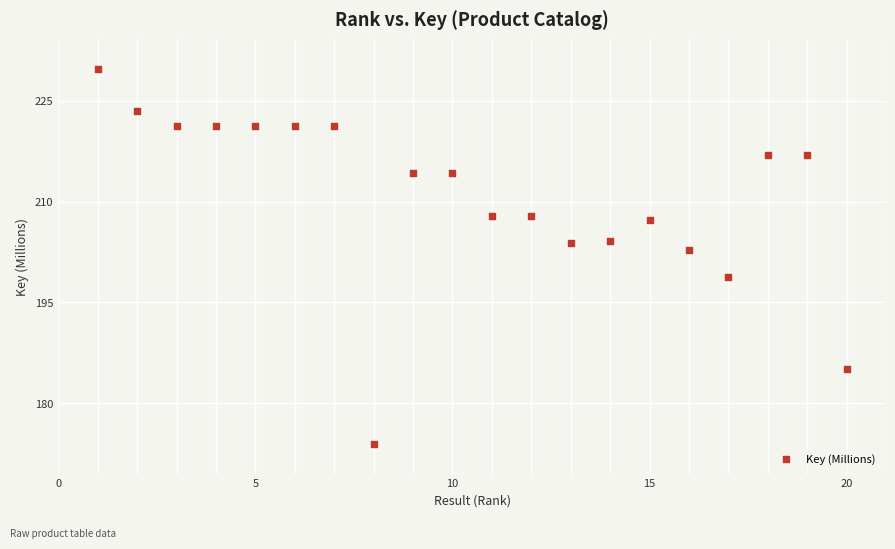

What is the range of X values (max minus min)?

19.0